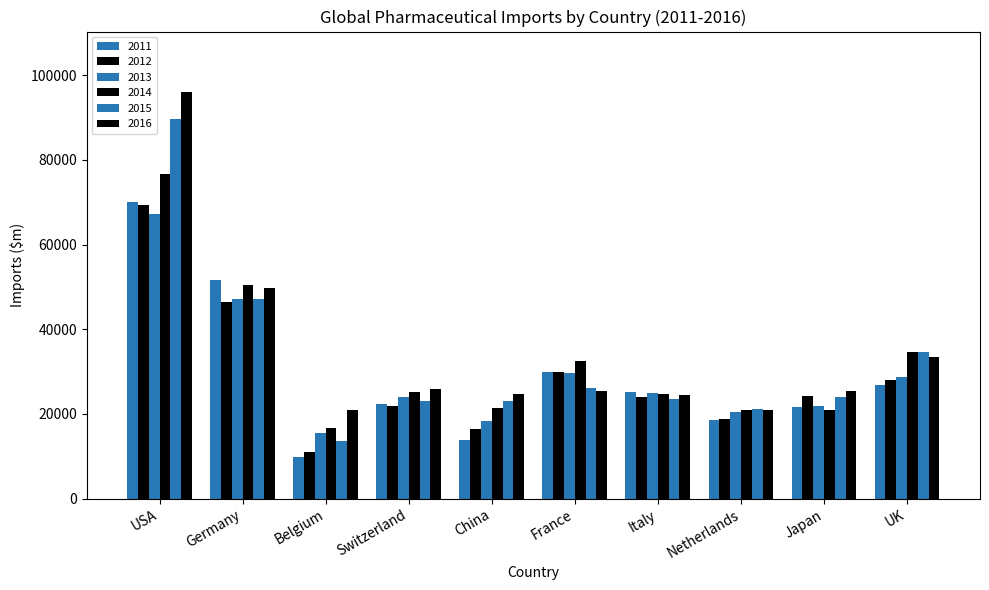

What value does the 2013 series have at France?

29712.1